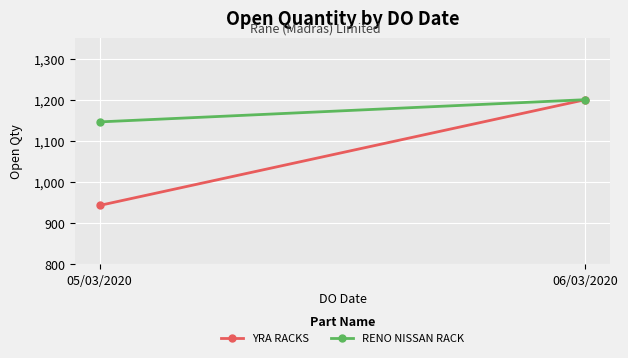

Which label corresponds to the largest value in the chart?

06/03/2020